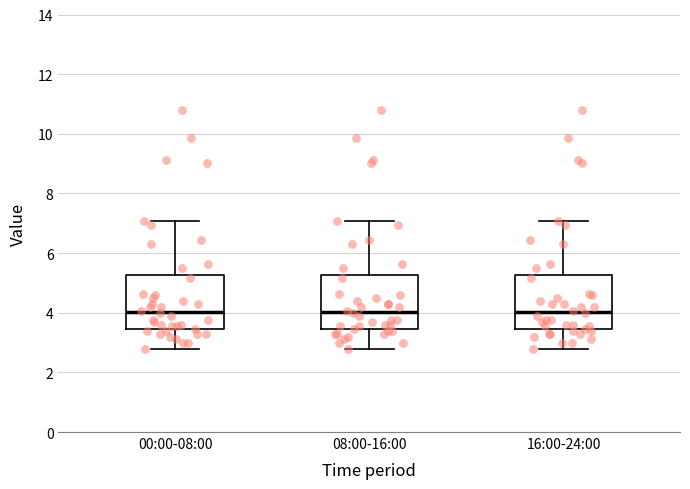

Where does the lower whisker of the box for 00:00-08:00 end on the y-axis? The values are not printed on the chart, so give them approximately, as read against the axis.

2.8